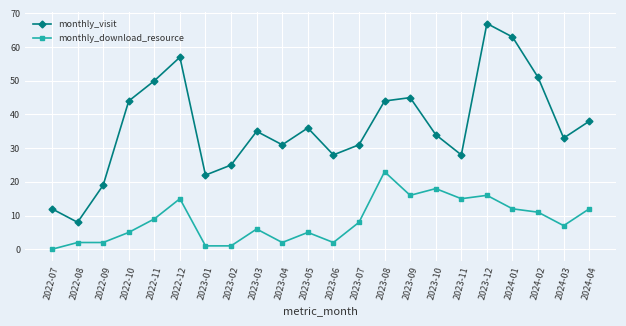

At which category does monthly_visit reach its first local peak?

2022-12